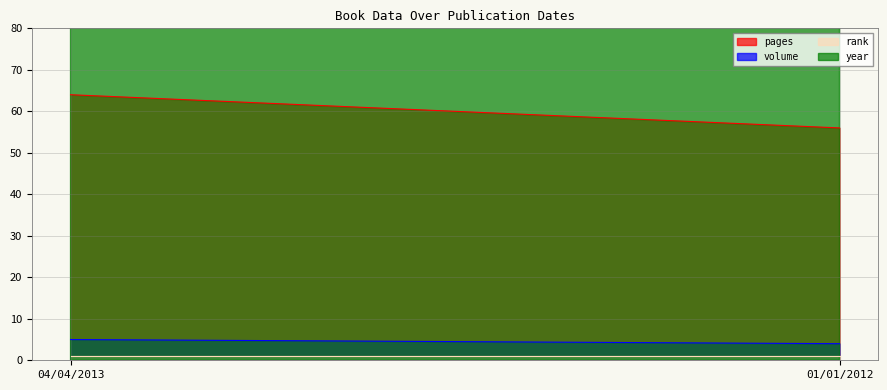

Which has a higher value, 04/04/2013 or 01/01/2012?

04/04/2013